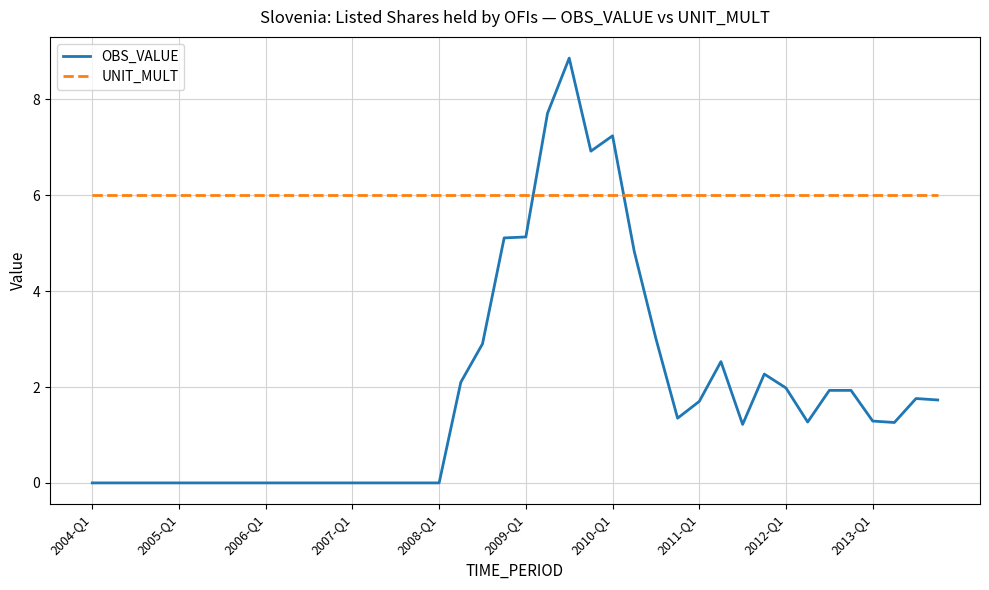

Which series has the largest range (max minus min)?

OBS_VALUE